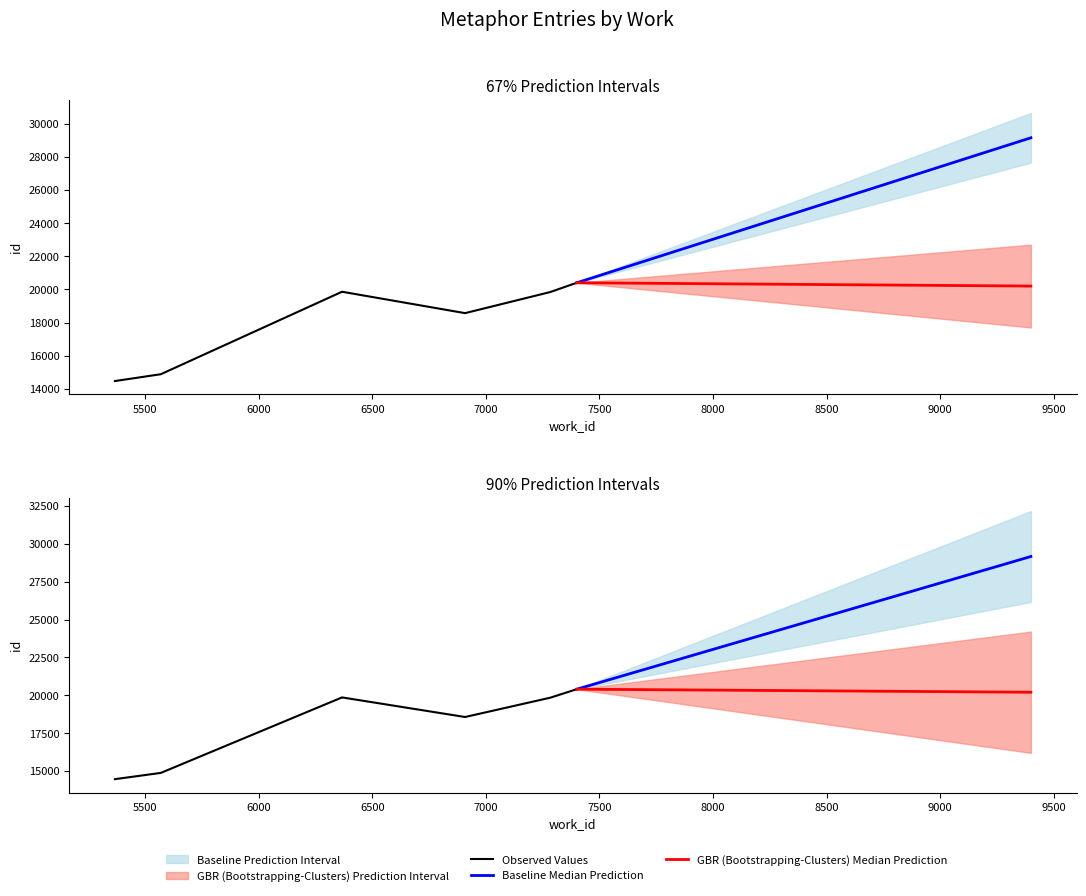

What is the difference between the maximum and minimum values?

5936